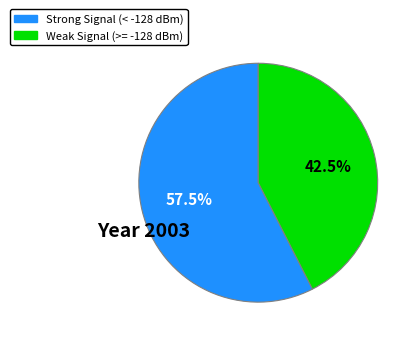

Count the number of slices in the pie.

2